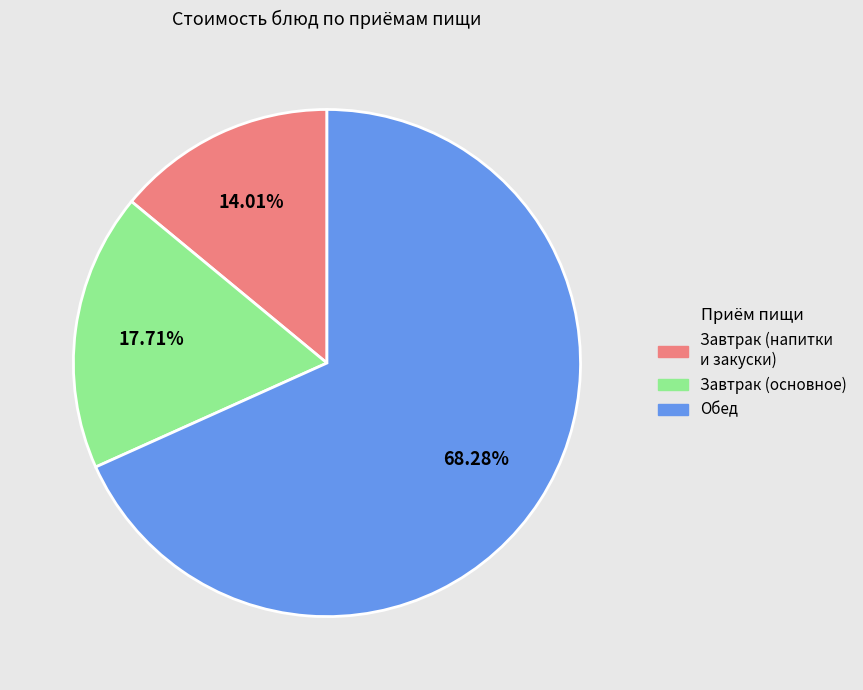

Is there a majority slice in this chart?

Yes